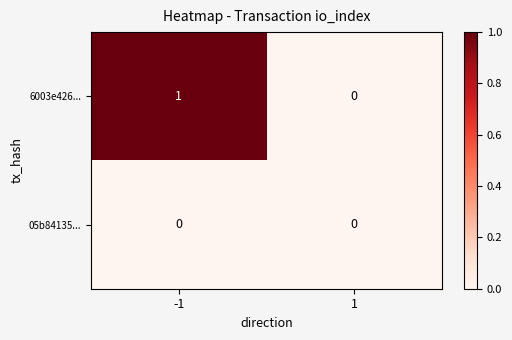

Which series changed the most between -1 and 1?

6003e426...